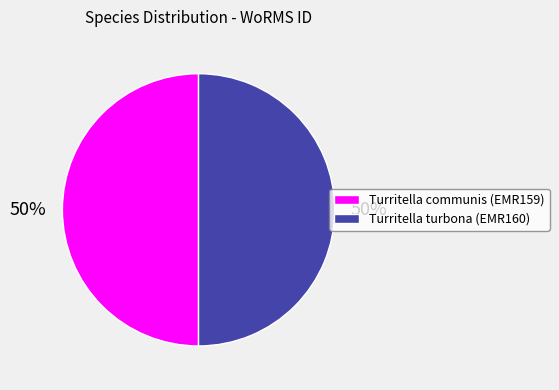

To the nearest percent, what portion does Turritella communis (EMR159) represent?

50%